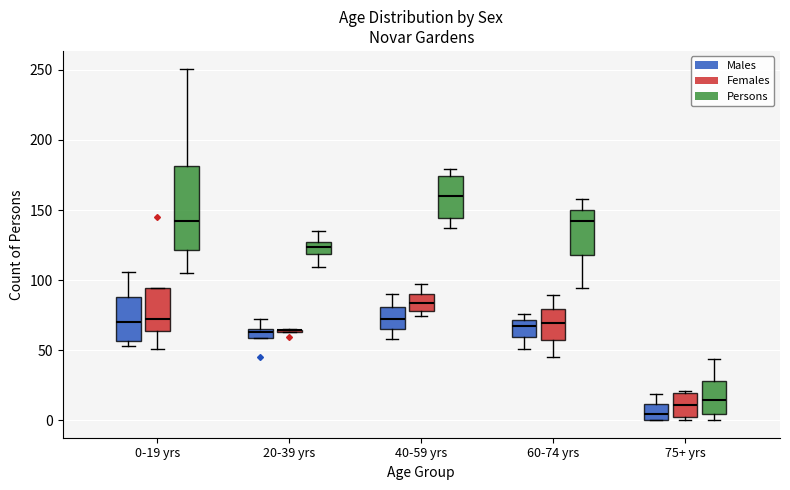

Where does the median line of the box for 0-19 yrs (Persons) sit on the y-axis? The values are not printed on the chart, so give them approximately, as read against the axis.

145